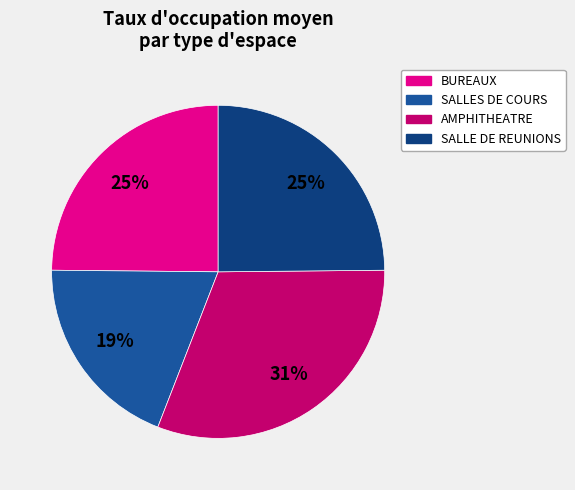

Which slice is the largest?

AMPHITHEATRE